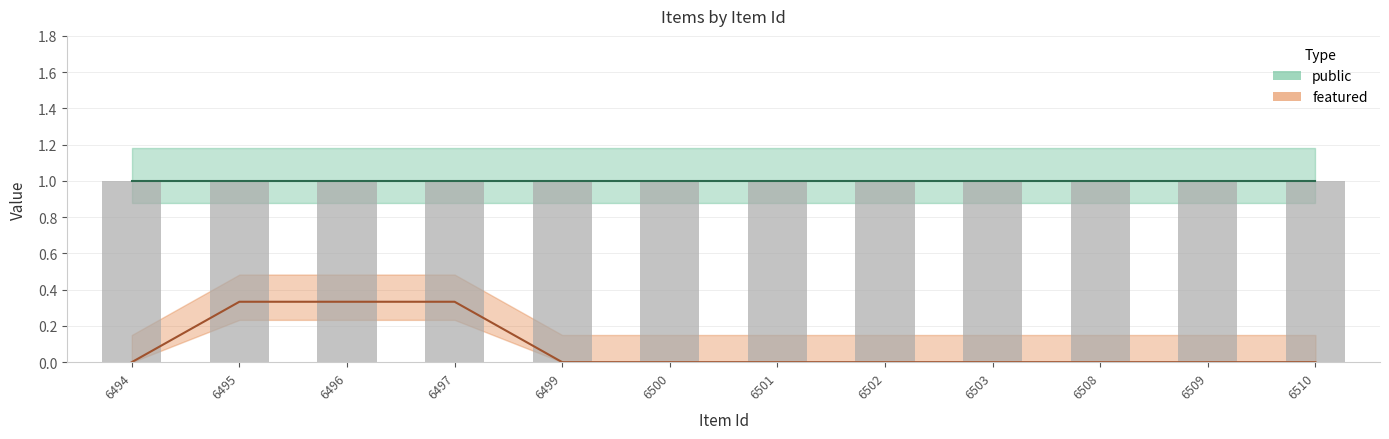

At which label does featured reach its minimum?

6494